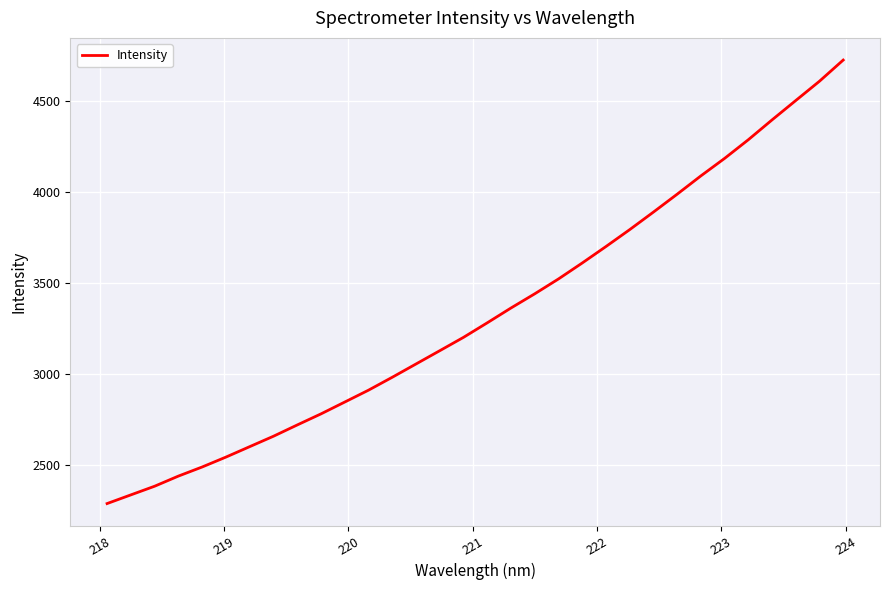

What is the minimum value shown in the chart?

2285.2